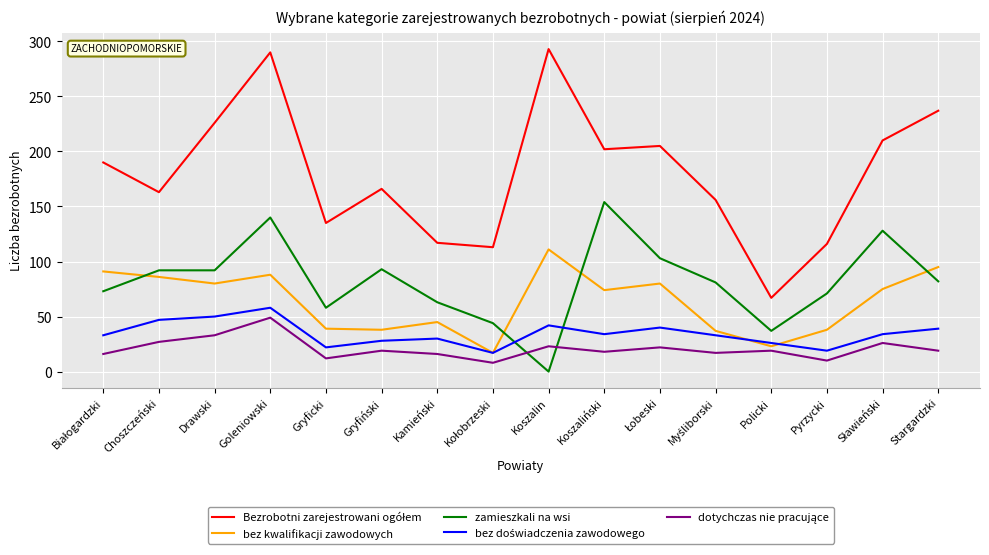

Which label corresponds to the smallest value in the chart?

Koszalin